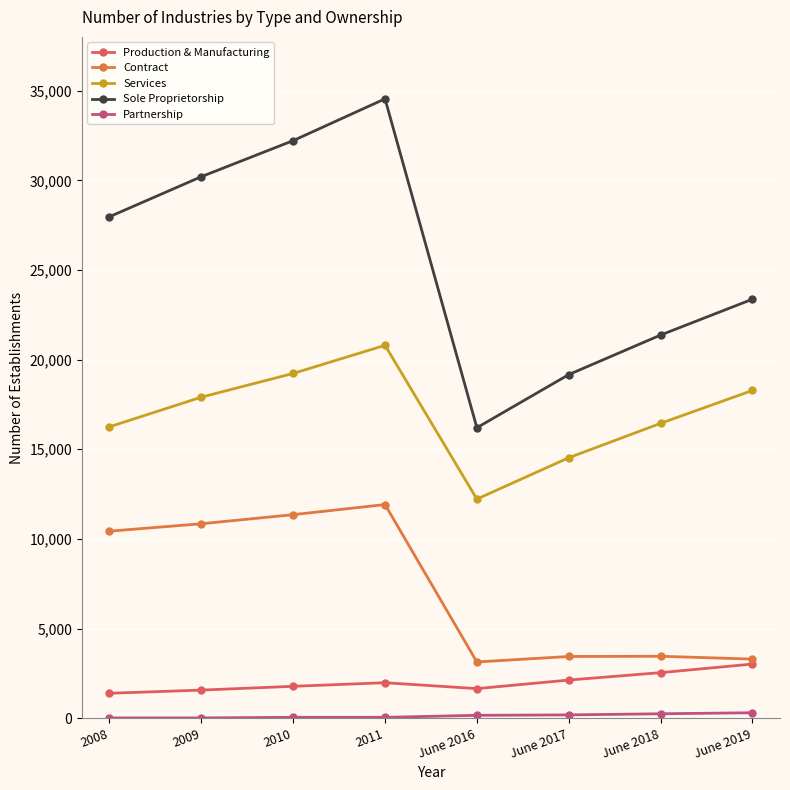

What is the maximum value shown in the chart?

34550